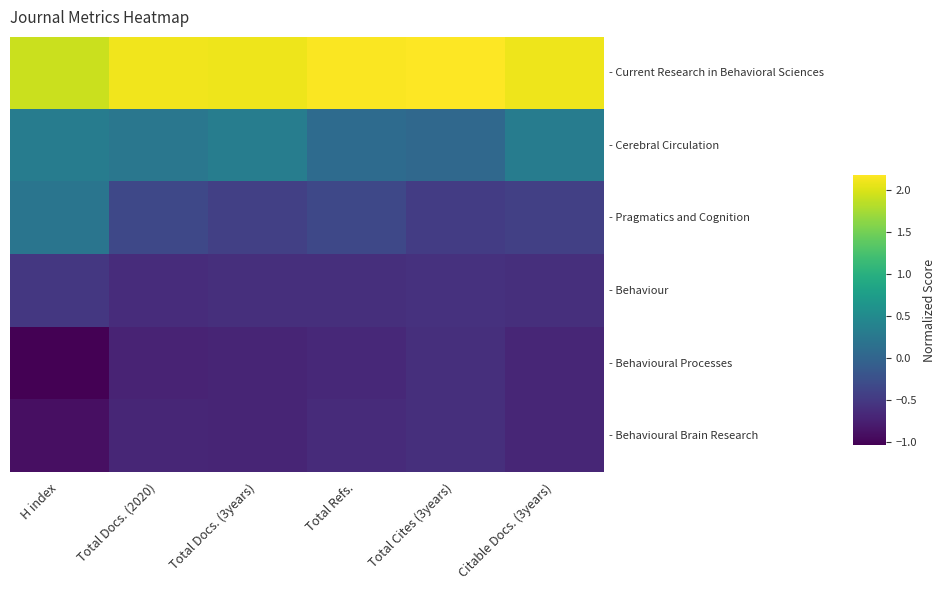

Count the number of data series in this chart.

6